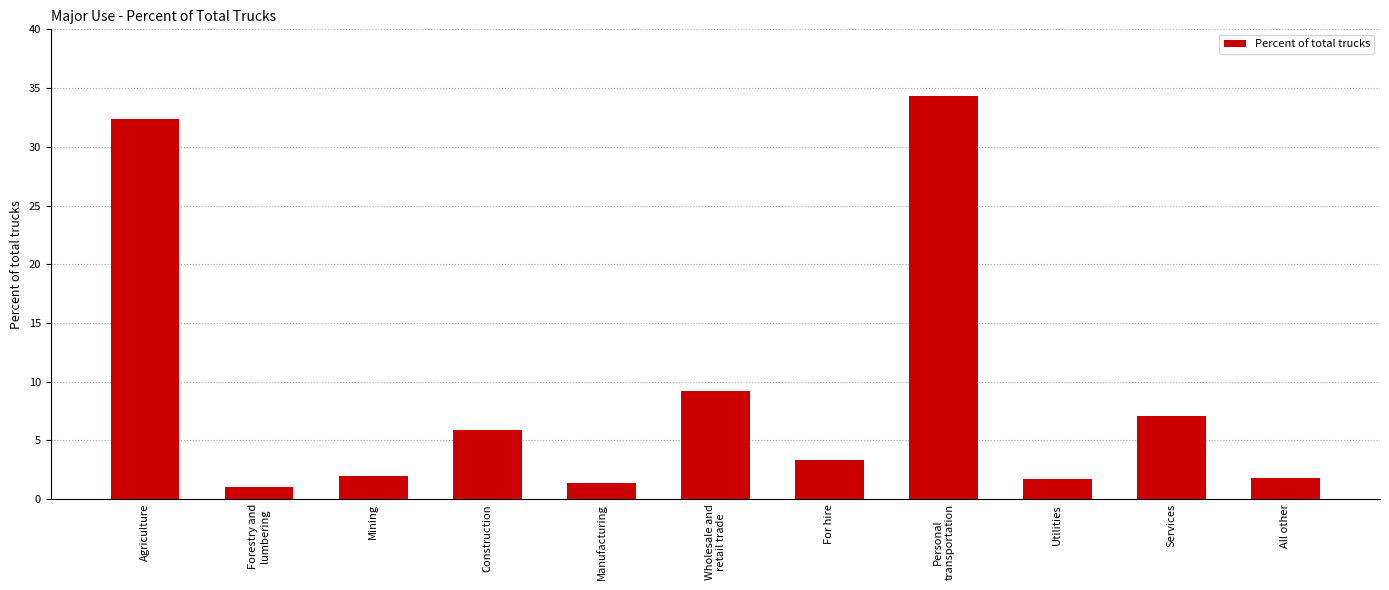

True or false: the data shows 22.0 at Agriculture.

False